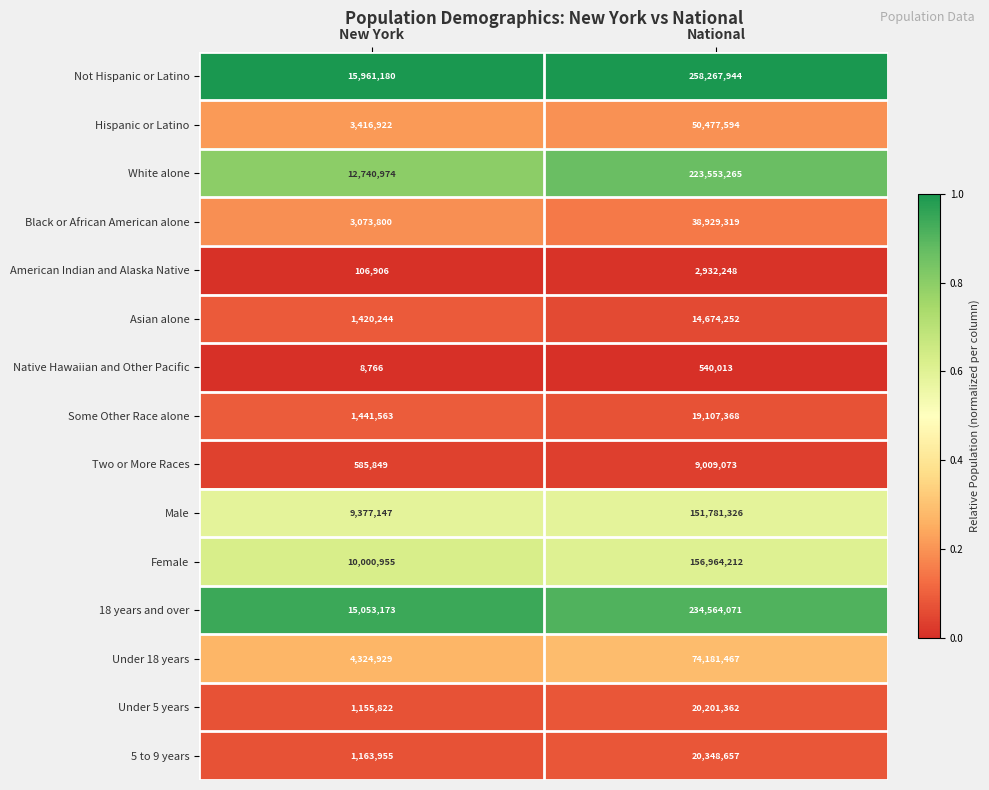

Where is White alone nearest to the value 118147119?

New York